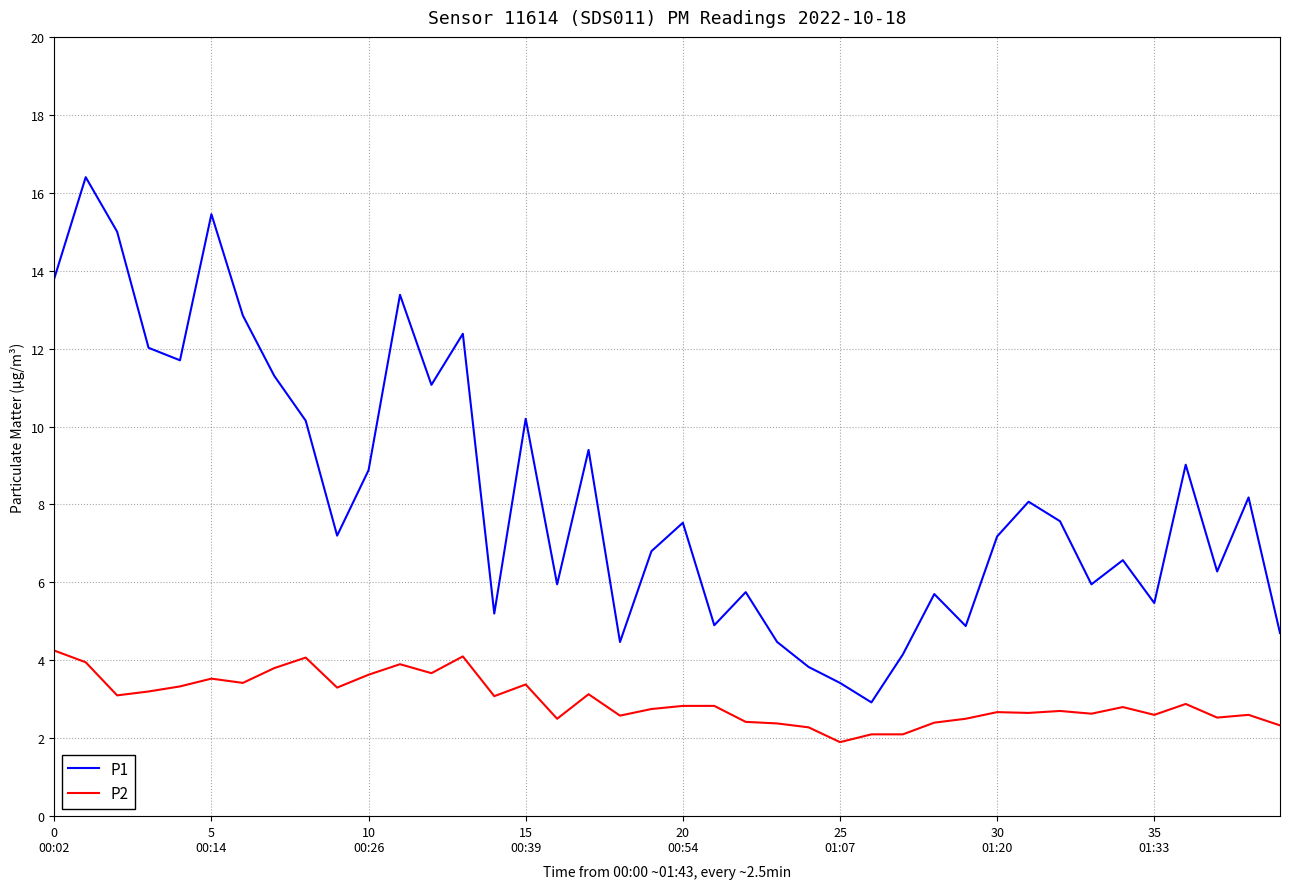

What is the minimum value for P2?

1.9